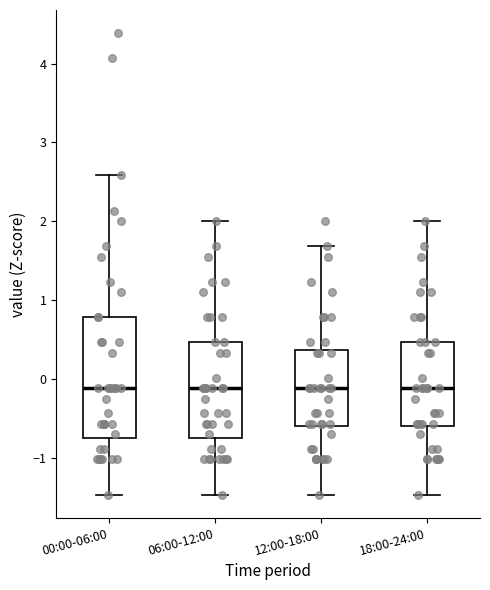

Reading left to right, read every box against the y-axis: the position of its median line, the range the box covers, and the ends of its whiskers. The values are not printed on the chart, so give them approximately, as read against the axis.

00:00-06:00: median -0.1, box -0.7 to 0.8, whiskers -1.5 to 2.6
06:00-12:00: median -0.1, box -0.7 to 0.5, whiskers -1.5 to 2.0
12:00-18:00: median -0.1, box -0.6 to 0.4, whiskers -1.5 to 1.7
18:00-24:00: median -0.1, box -0.6 to 0.5, whiskers -1.5 to 2.0